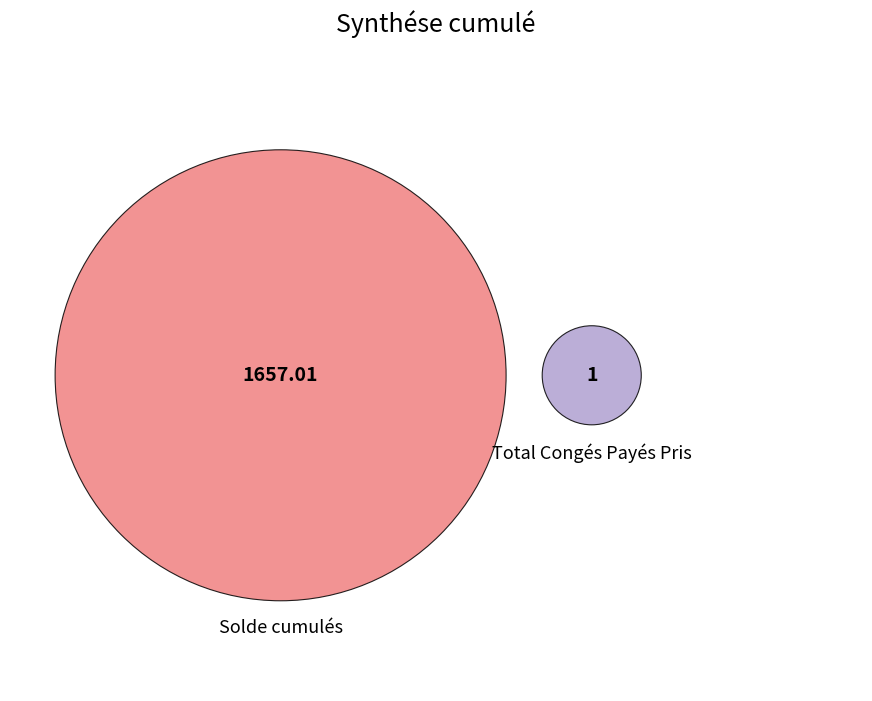

How many slices are in this pie chart?

2